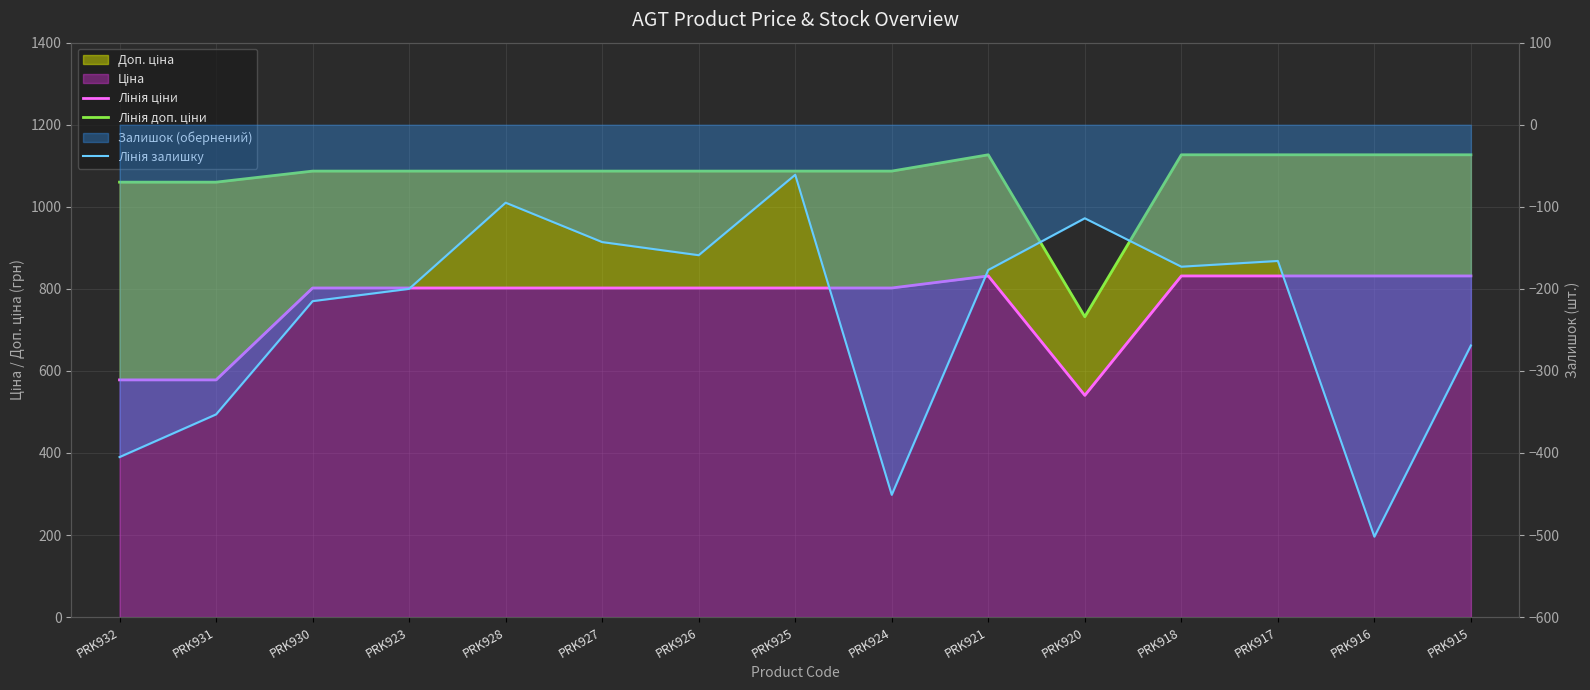

At how many categories does at least one series exceed 673?

15